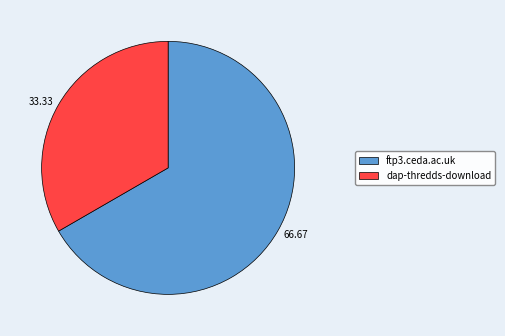

Combined, do 33.33 and 66.67 account for over 50%?

Yes